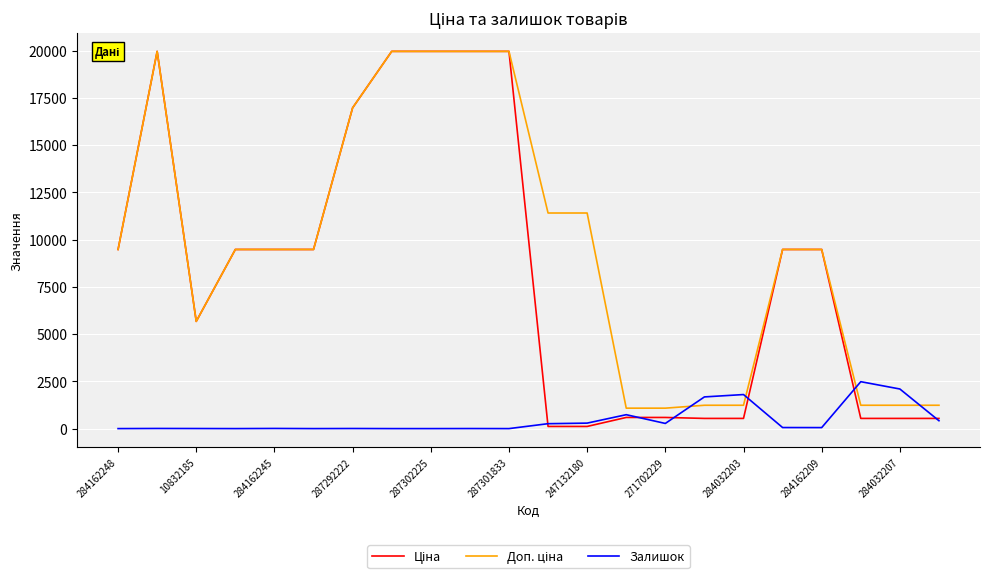

What is the greatest value displayed?

19964.2